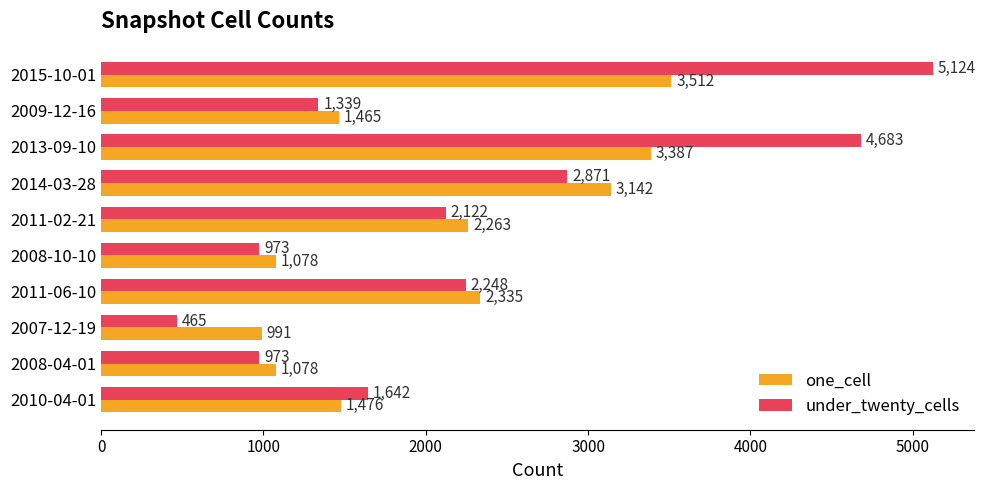

What is the sum of the under_twenty_cells values at 2011-06-10 and 2009-12-16?

3587